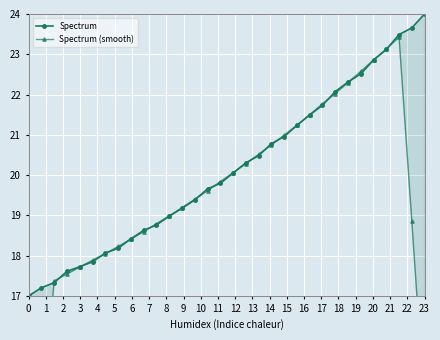

What is the total value across all series at 22?

43.0